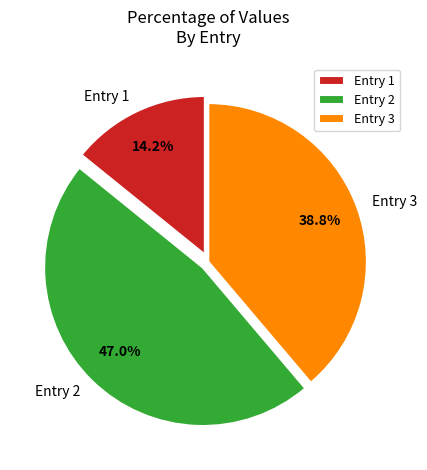

Between Entry 1 and Entry 2, which is larger?

Entry 2